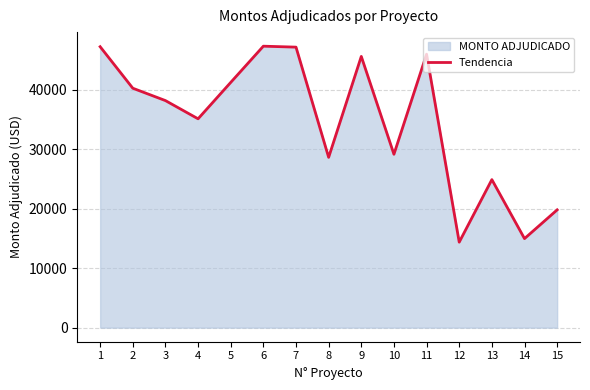

What is the difference between the maximum and second lowest values?

32346.6